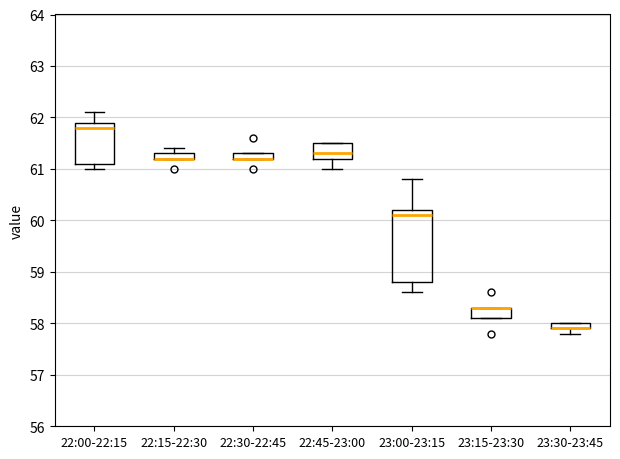

Which box is the tallest, from its lower edge to its upper edge?

23:00-23:15